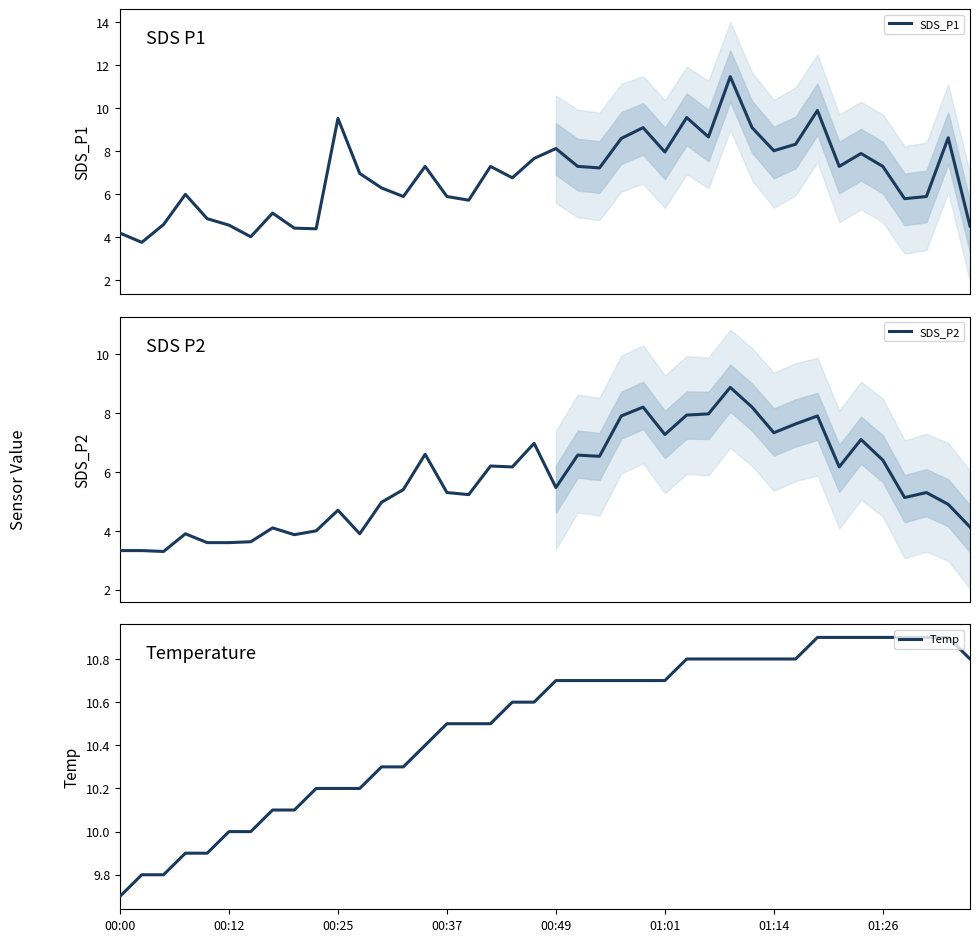

True or false: SDS_P2 and Temp intersect in this chart.

False